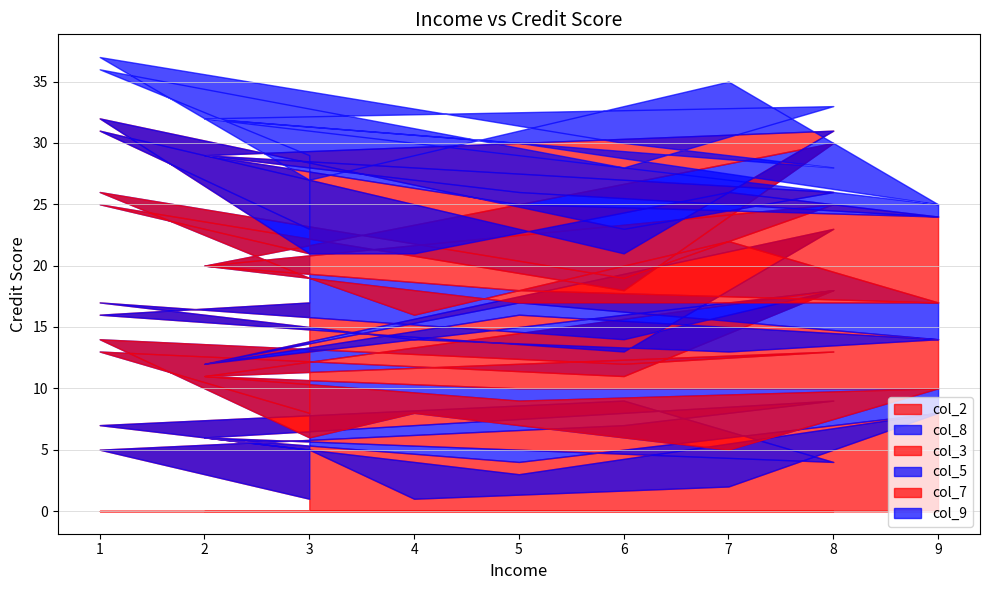

The col_9 series shows 2 at 9. True or false?

False